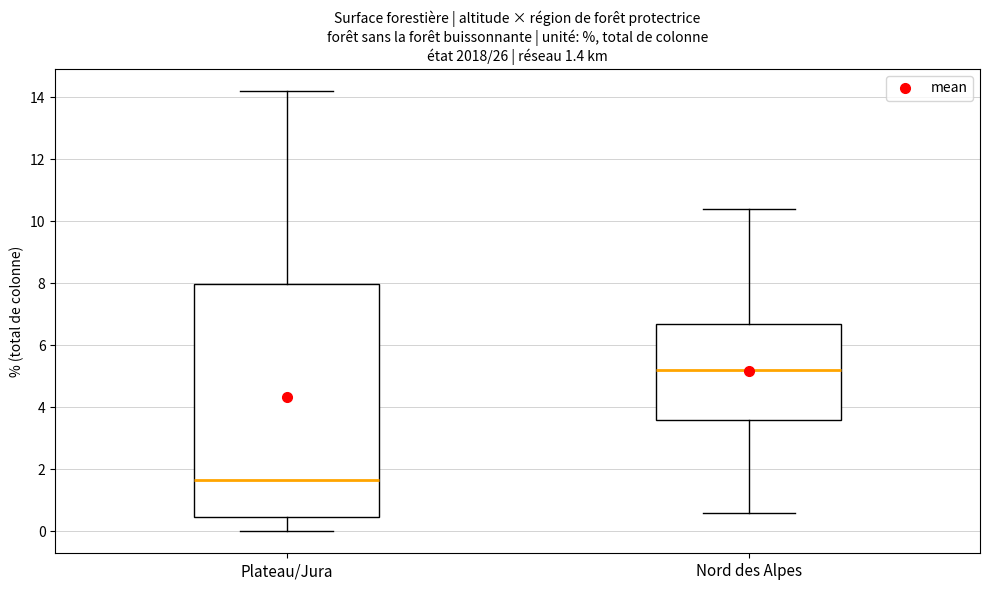

Which box's median line is the lowest?

Plateau/Jura